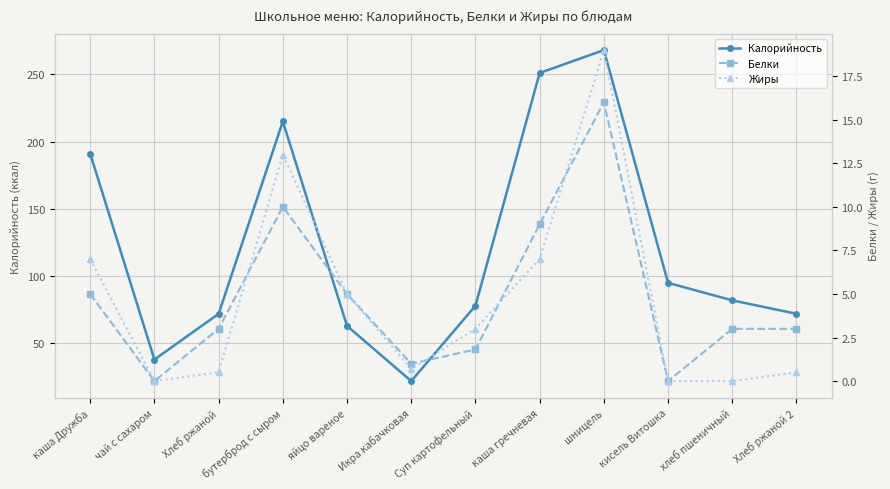

What is the difference between the Жиры values at Хлеб ржаной 2 and чай с сахаром?

0.5